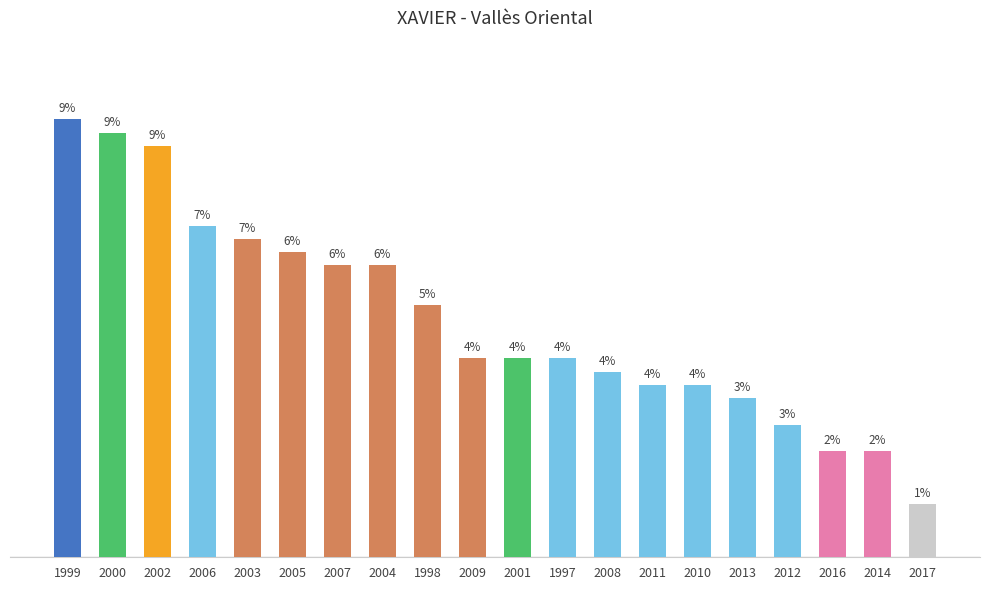

Where does the data first go above 15?

1999